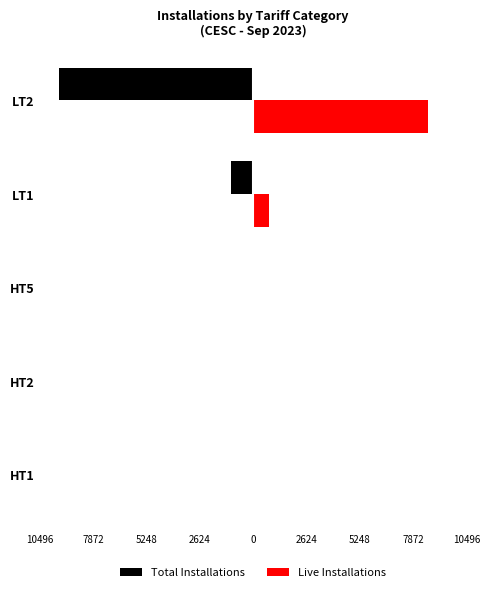

What are all the series names shown in the legend?

Total Installations, Live Installations